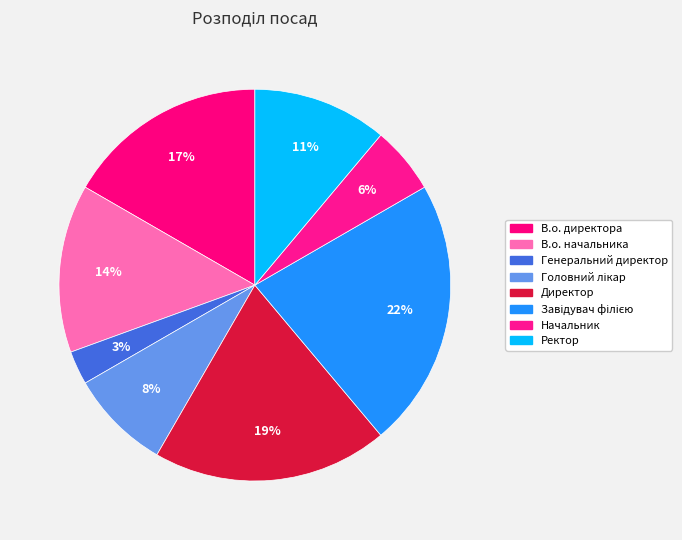

Count the number of slices in the pie.

8